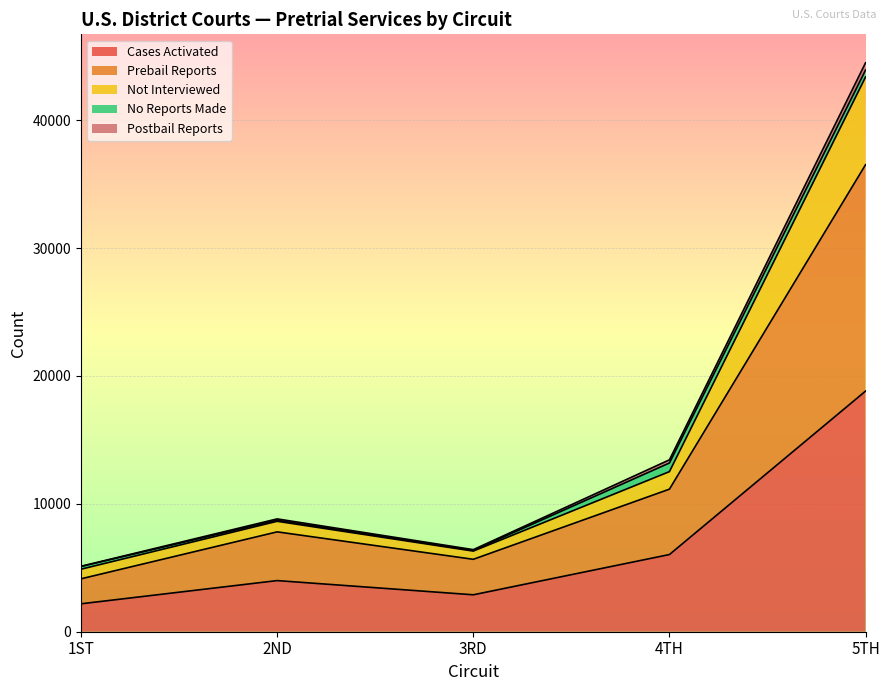

What position from the right is 1ST?

5